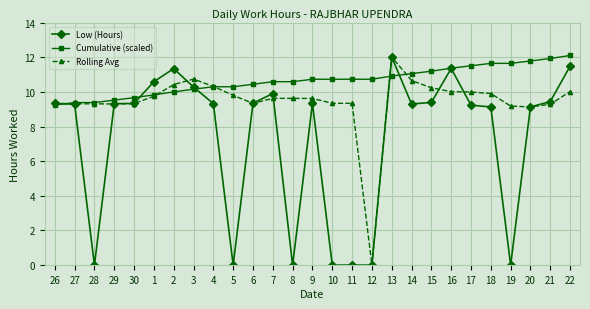

Read the Rolling Avg value at 2.

10.4